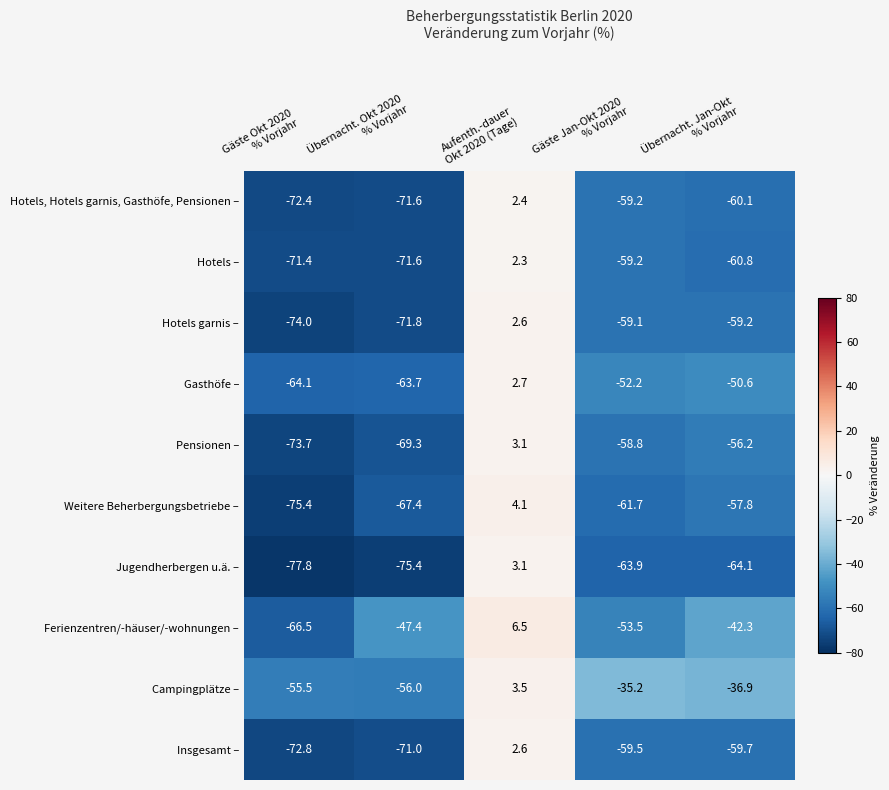

Which series has the largest range (max minus min)?

Jugendherbergen u.ä. –